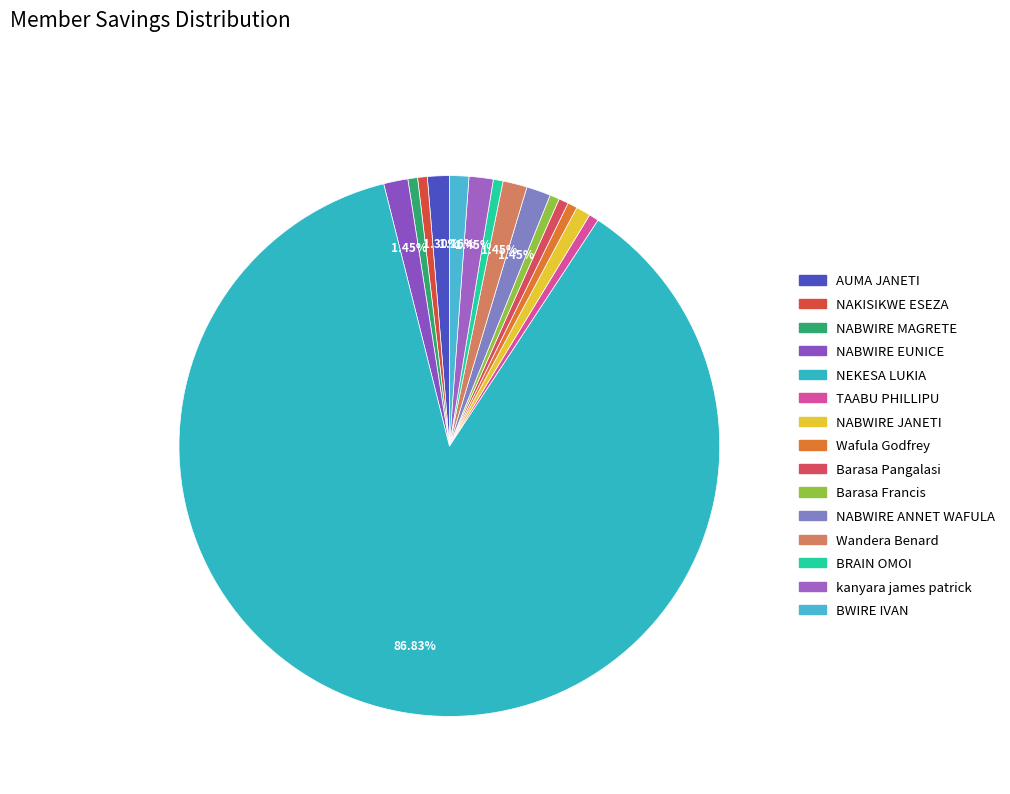

What percentage do NABWIRE MAGRETE and NAKISIKWE ESEZA together represent?

1.2%